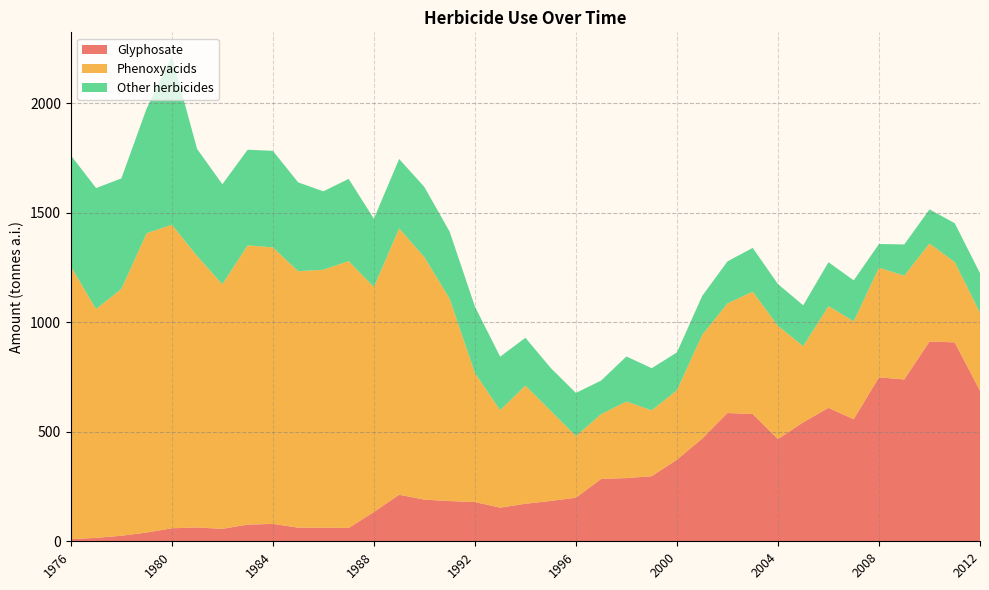

Where is the first local minimum for Phenoxyacids?

1977